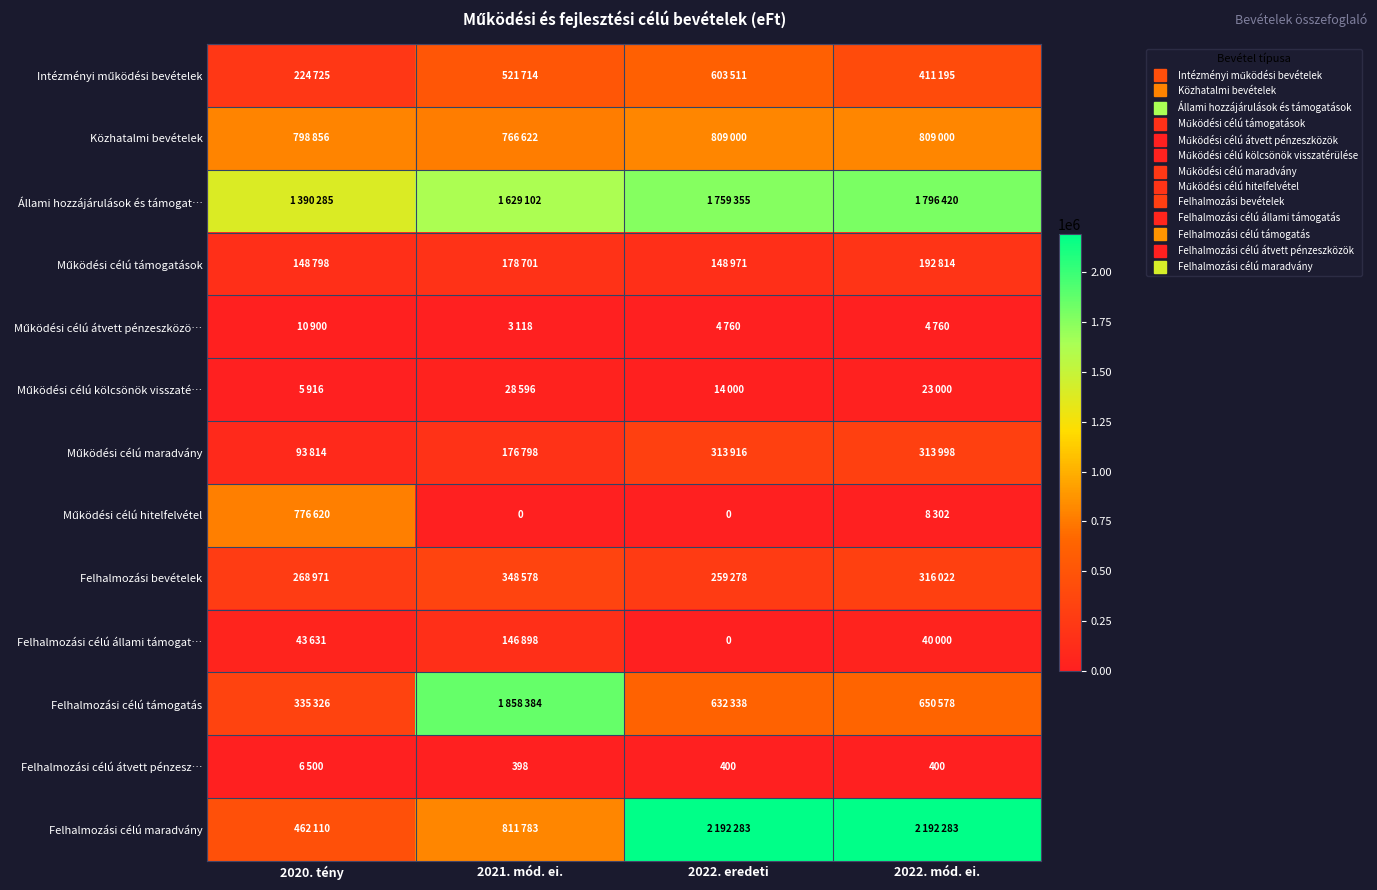

Between 2022. eredeti and 2022. mód. ei., which series saw the biggest shift?

Intézményi működési bevételek